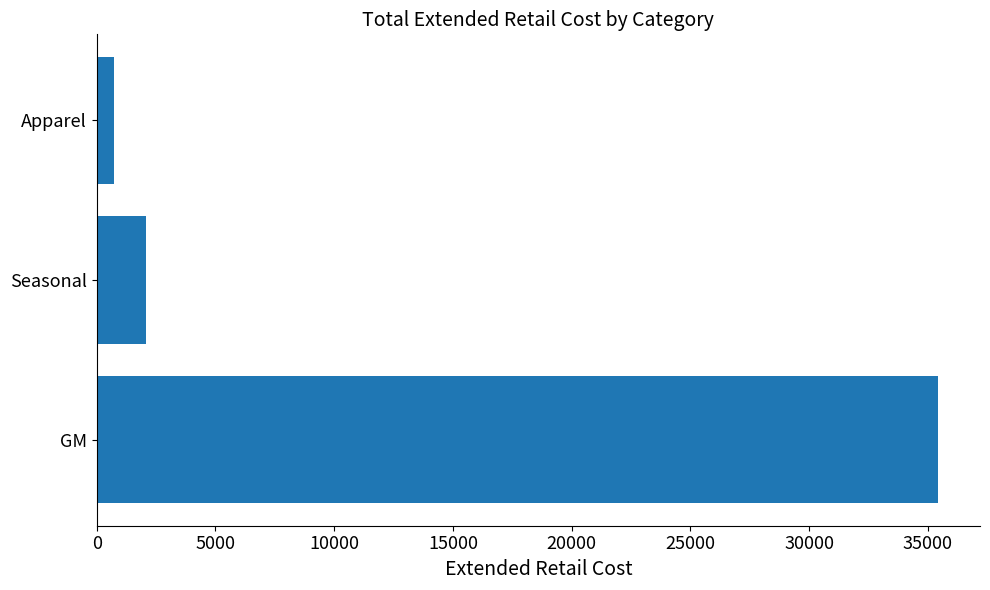

What is the approximate value at Seasonal?

2089.0